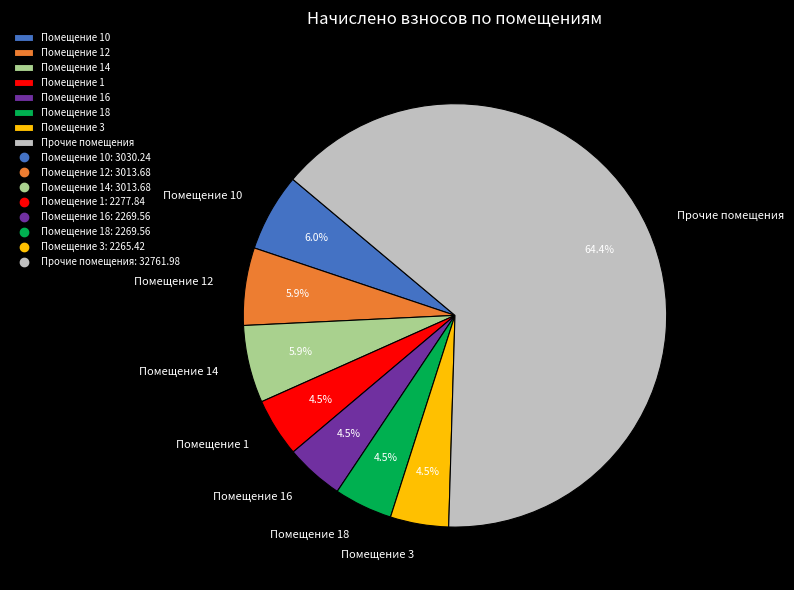

How many slices are in this pie chart?

8